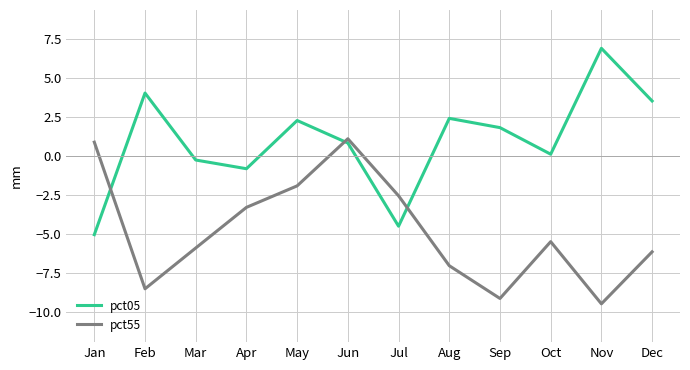

Reading left to right, extract all data points from this chart.

pct05: Jan=-5.0	Feb=4.0	Mar=-0.2	Apr=-0.8	May=2.3	Jun=0.8	Jul=-4.5	Aug=2.4	Sep=1.8	Oct=0.1	Nov=6.9	Dec=3.5
pct55: Jan=0.9	Feb=-8.5	Mar=-5.9	Apr=-3.3	May=-1.9	Jun=1.1	Jul=-2.5	Aug=-7.0	Sep=-9.1	Oct=-5.5	Nov=-9.5	Dec=-6.1